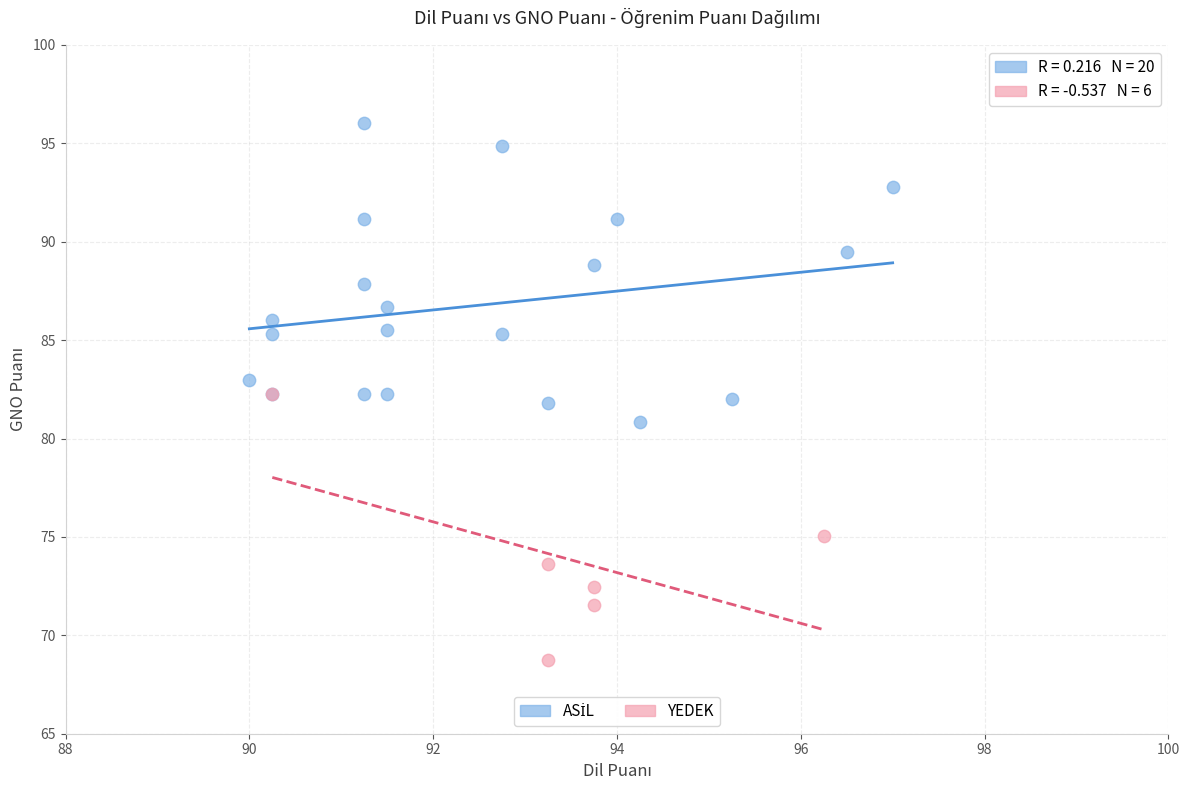

Which series reaches the minimum Y coordinate?

YEDEK